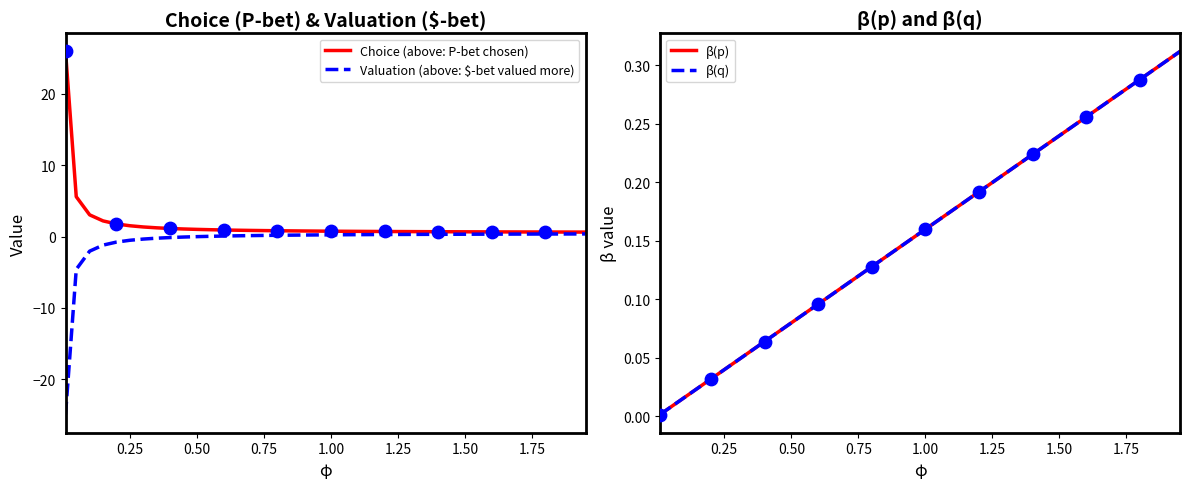

At how many categories does at least one series exceed 20?

1